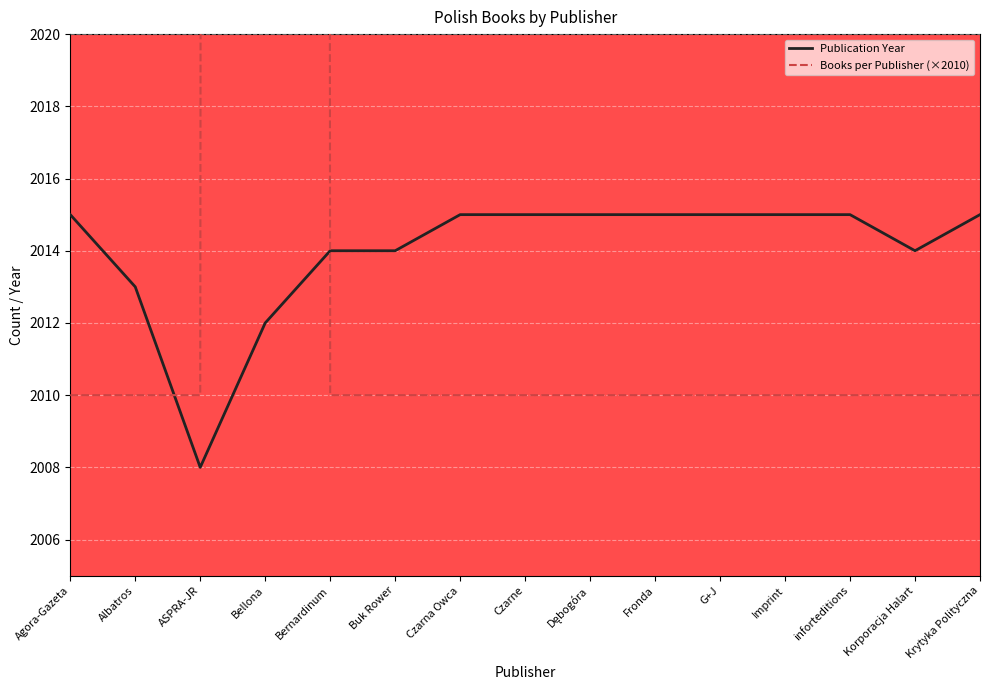

At which label is Publication Year closest to 2011?

Bellona